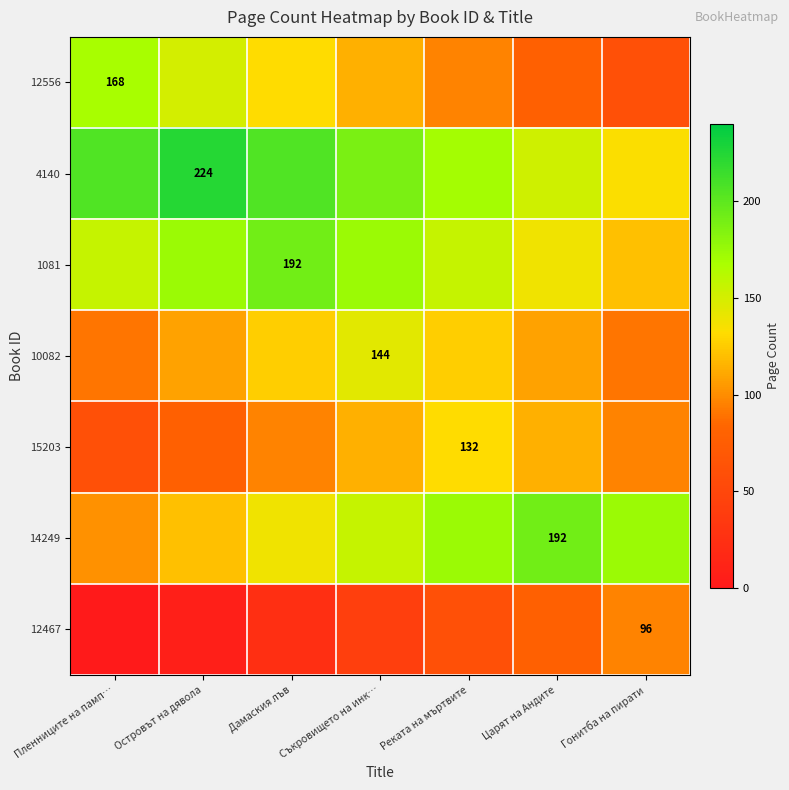

The value of 4140 at Островът на дявола is 224. True or false?

True